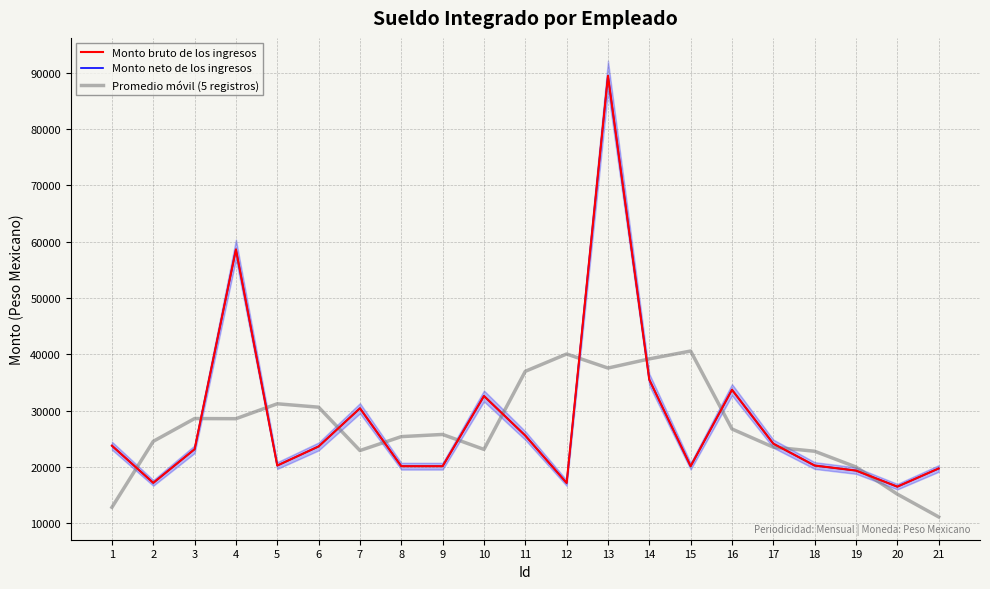

What is the difference between the maximum and second lowest values in the Monto bruto de los ingresos series?

72307.0